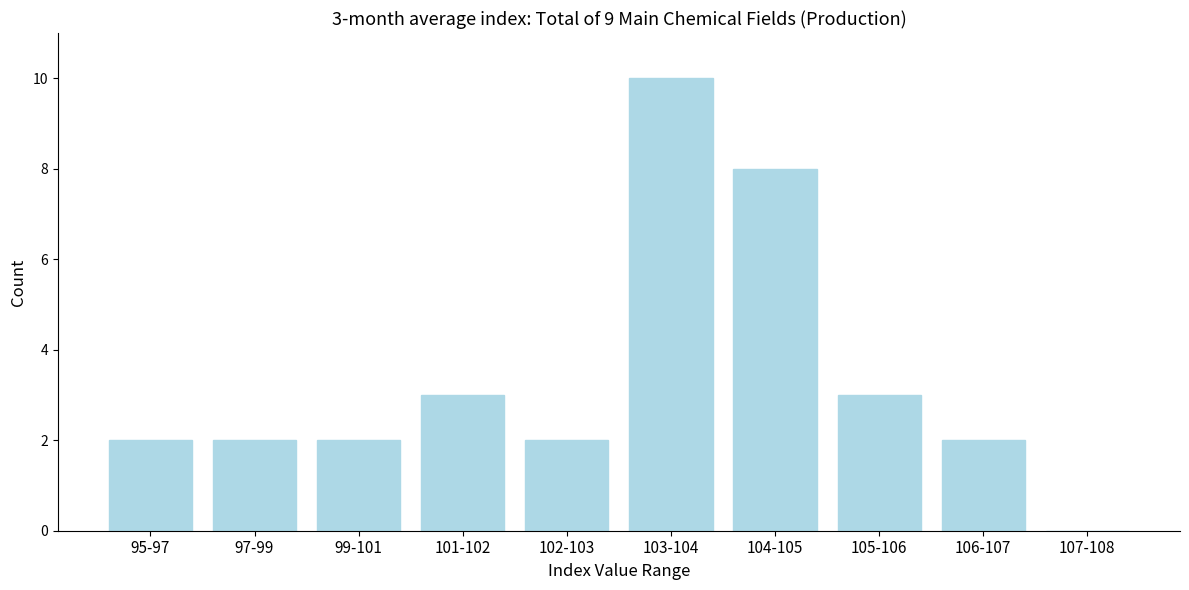

Reading left to right, extract all data points from this chart.

95-97=2	97-99=2	99-101=2	101-102=3	102-103=2	103-104=10	104-105=8	105-106=3	106-107=2	107-108=0